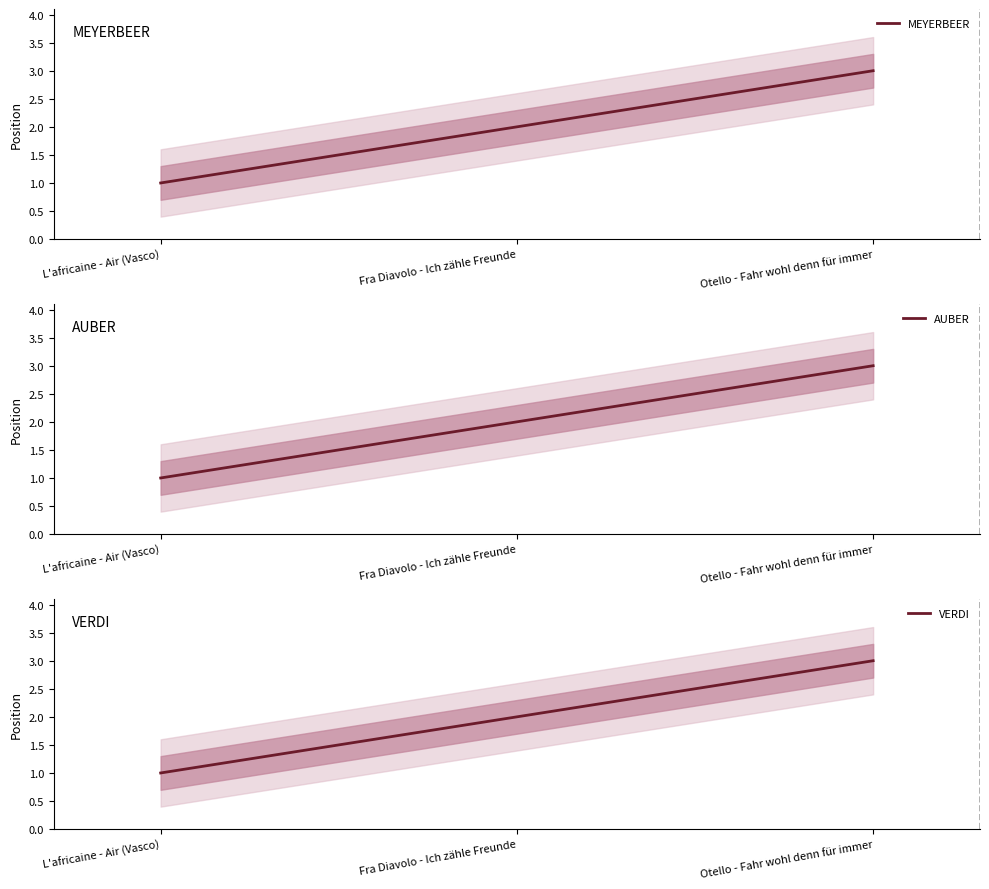

True or false: AUBER has a value of 2 at Otello - Fahr wohl denn für immer.

False